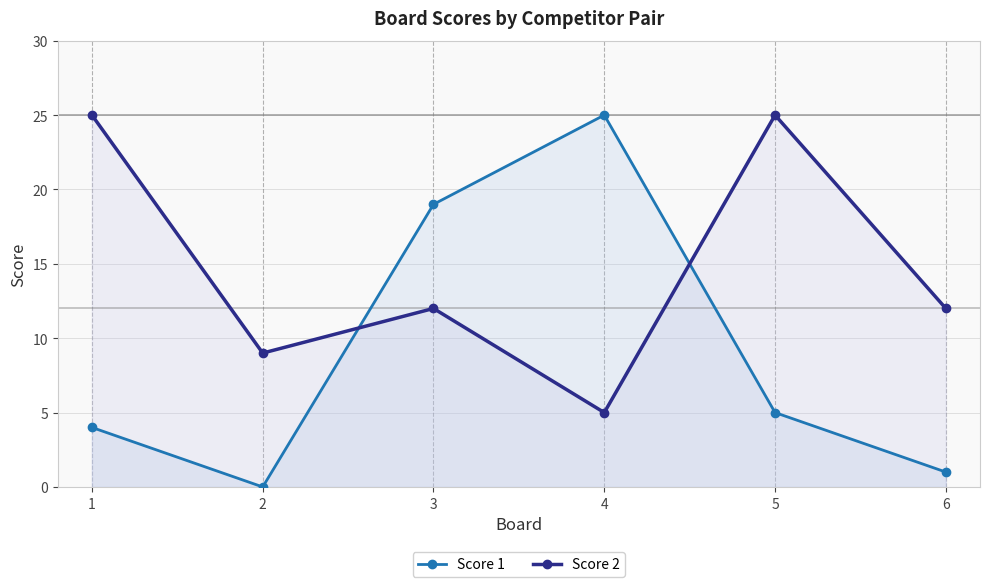

Reading left to right, extract all data points from this chart.

Score 1: 4	0	19	25	5	1
Score 2: 25	9	12	5	25	12